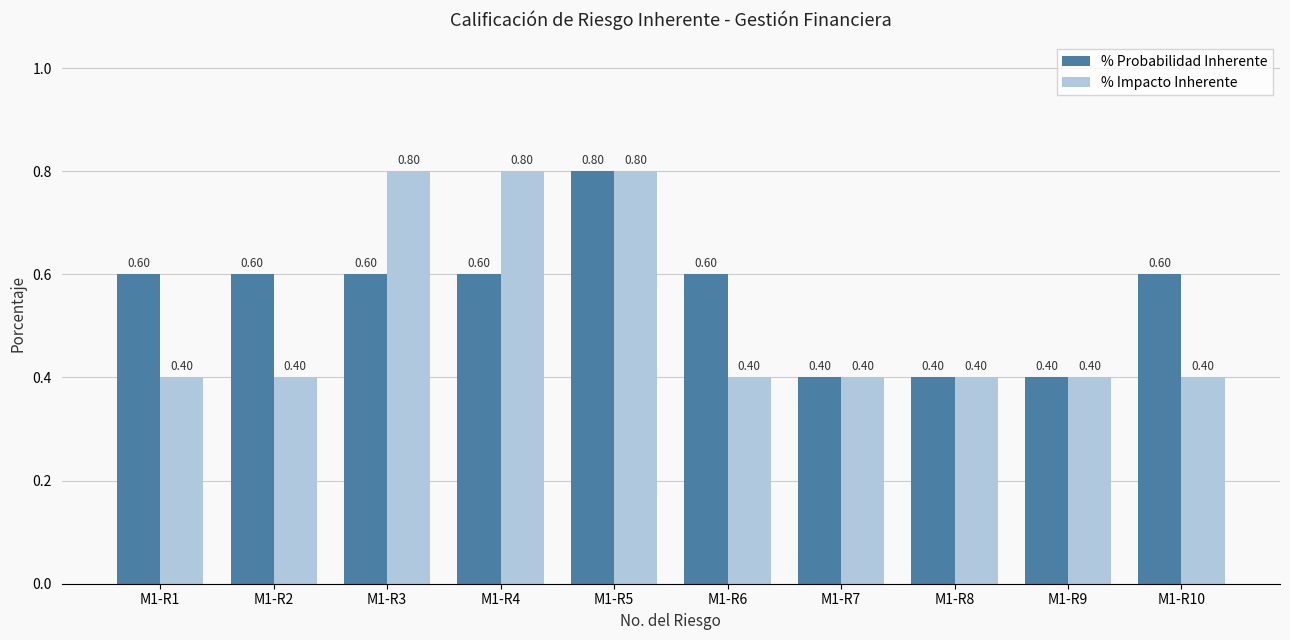

The % Probabilidad Inherente series shows 0.6 at M1-R3. True or false?

True